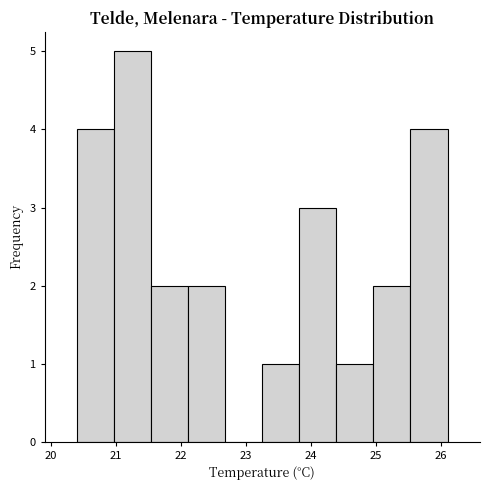

Reading left to right, transcribe this chart: for each bar, give the range it covers on the x-axis and its height. Neither the bar edges nor the heights are printed on the chart, so give them approximately, as read against the axes.

20.40 to 20.97: 4
20.97 to 21.54: 5
21.54 to 22.11: 2
22.11 to 22.68: 2
22.68 to 23.25: 0
23.25 to 23.82: 1
23.82 to 24.39: 3
24.39 to 24.96: 1
24.96 to 25.53: 2
25.53 to 26.10: 4